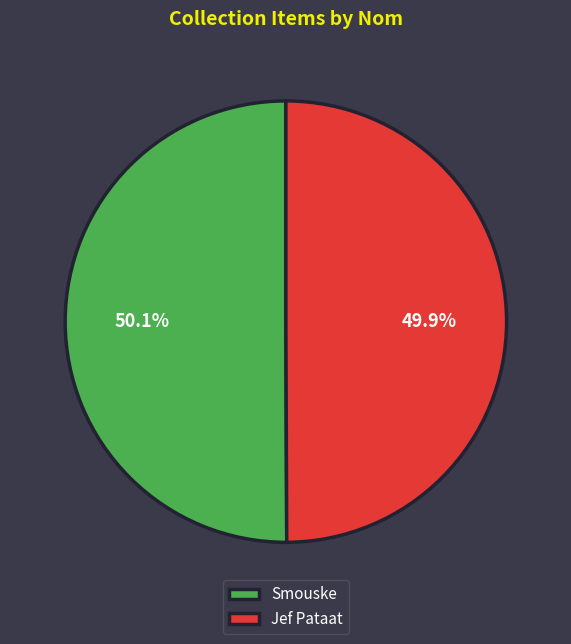

To the nearest percent, what portion does Smouske represent?

50%